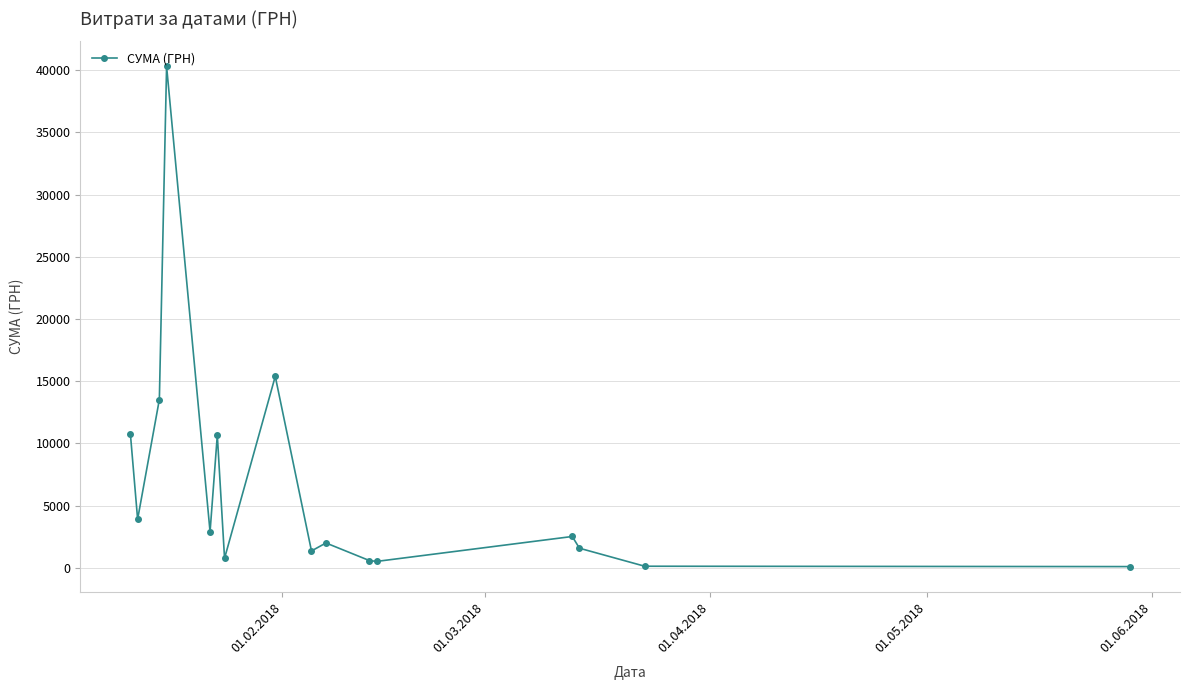

True or false: there are more than 1 points higher than both neighbors.

True